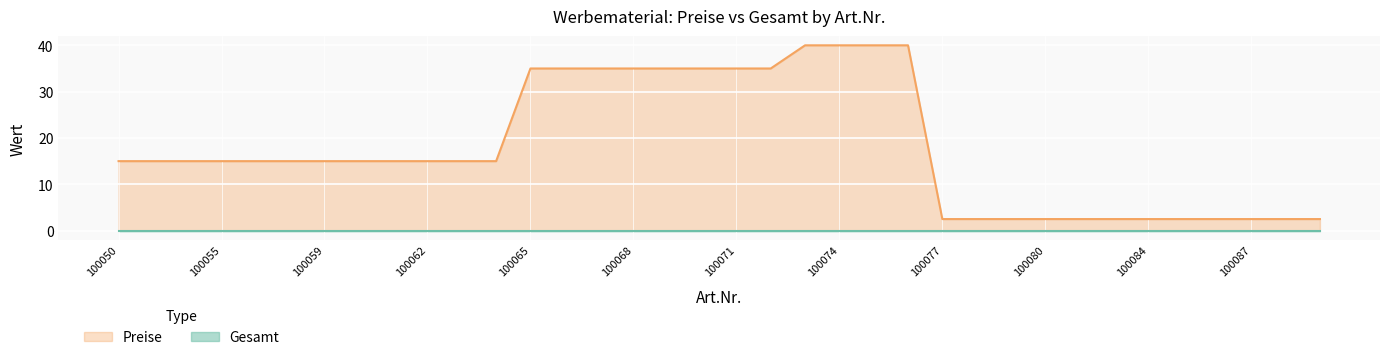

What is the smallest value displayed?

0.0